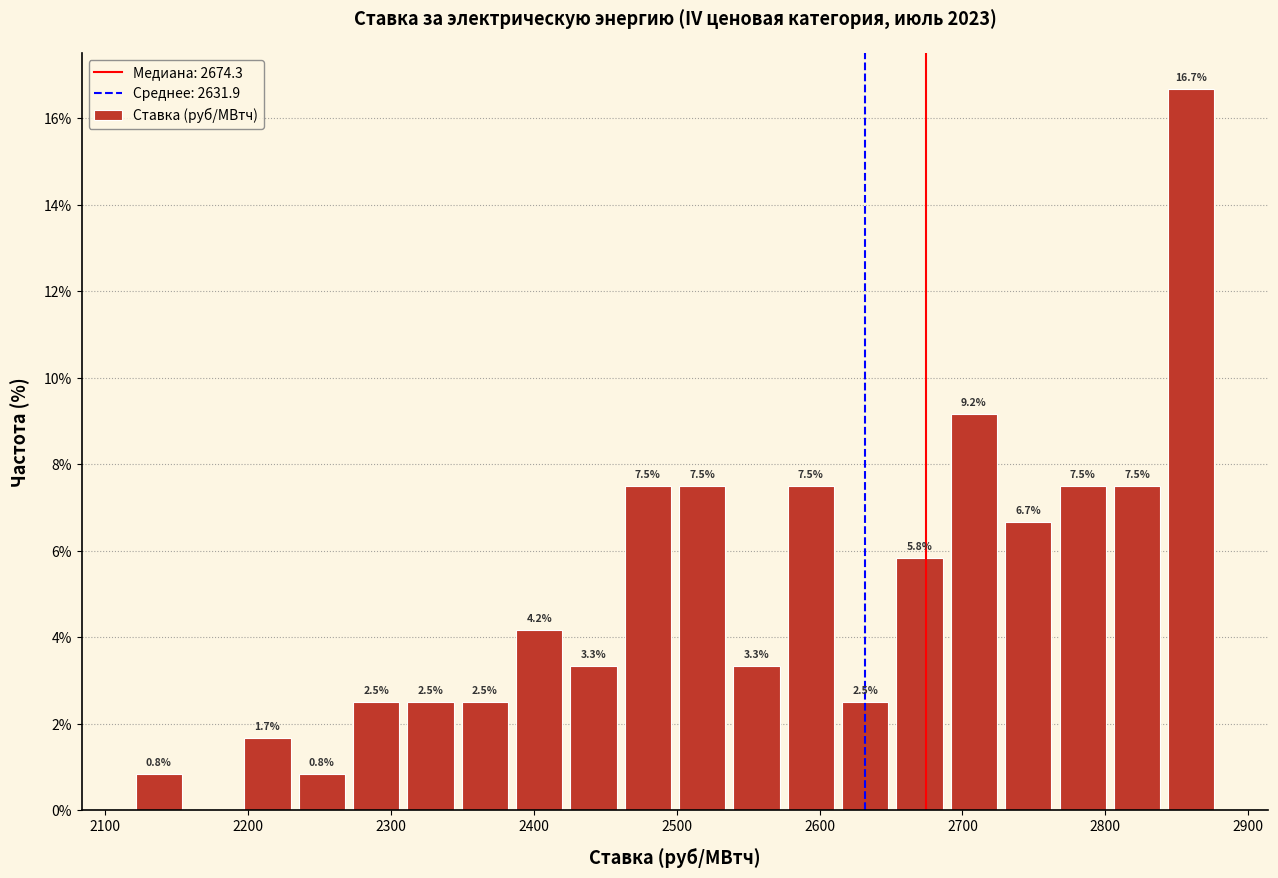

Around what value on the x-axis is the tallest bar? Give the approximate position of its centre, as read against the axis.

2860